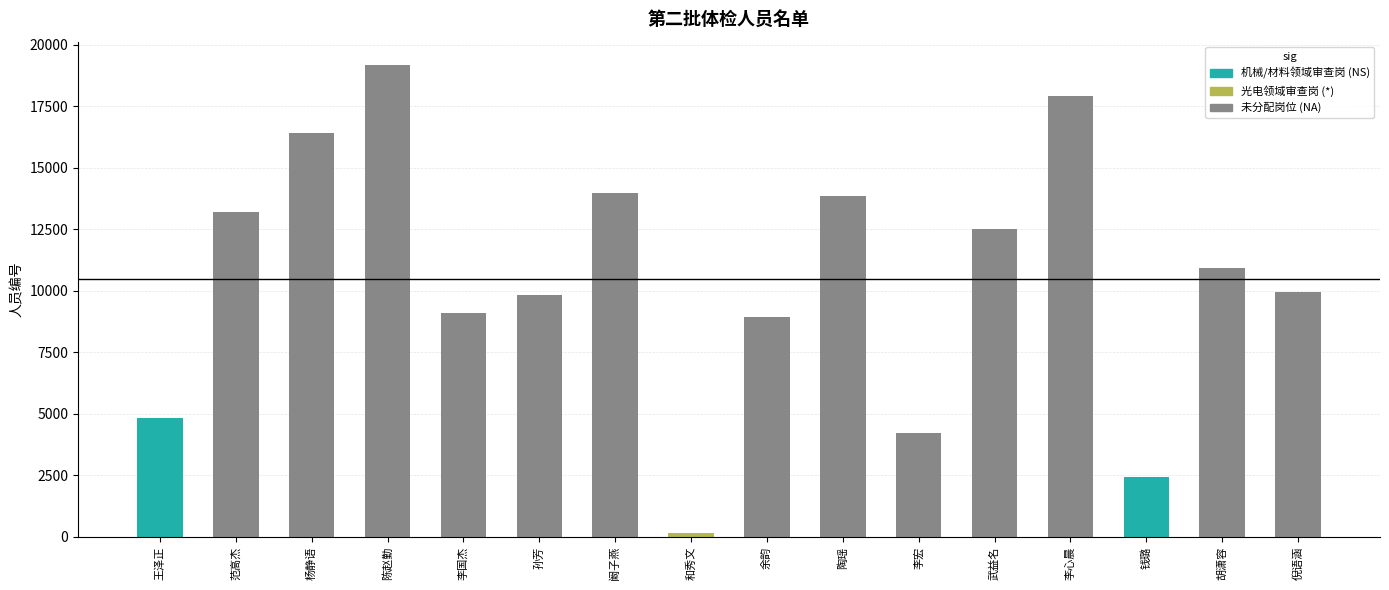

What is the difference between the values at 钱璐 and 李心晨?

15502